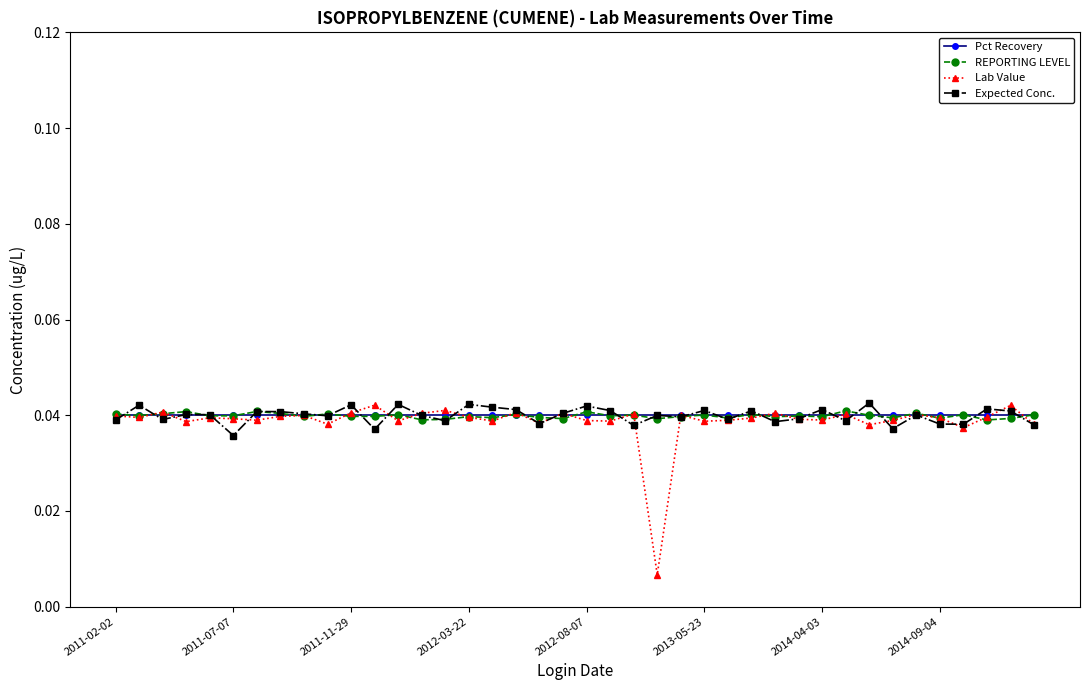

Rank the series by their maximum value, from lowest to highest.

Pct Recovery, REPORTING LEVEL, Lab Value, Expected Conc.